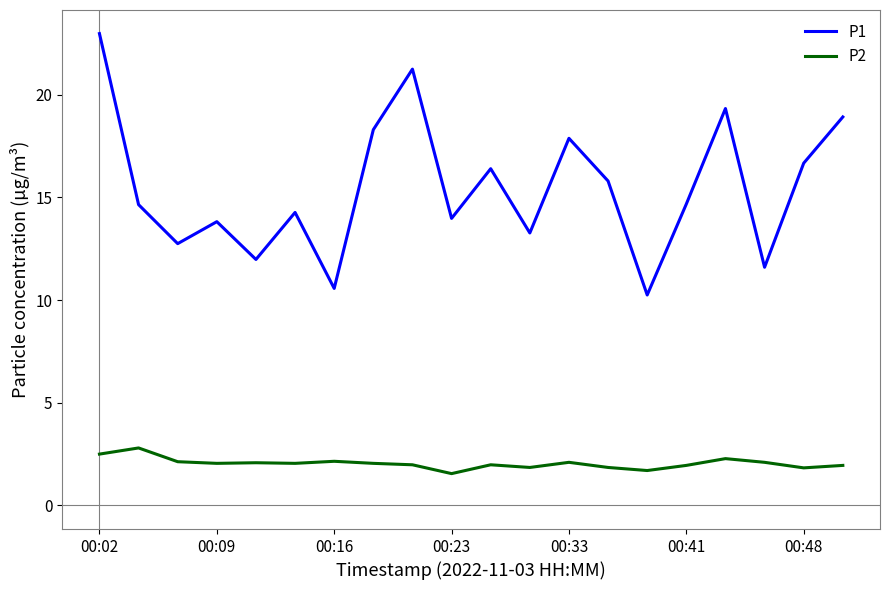

What is the smallest value displayed?

1.6